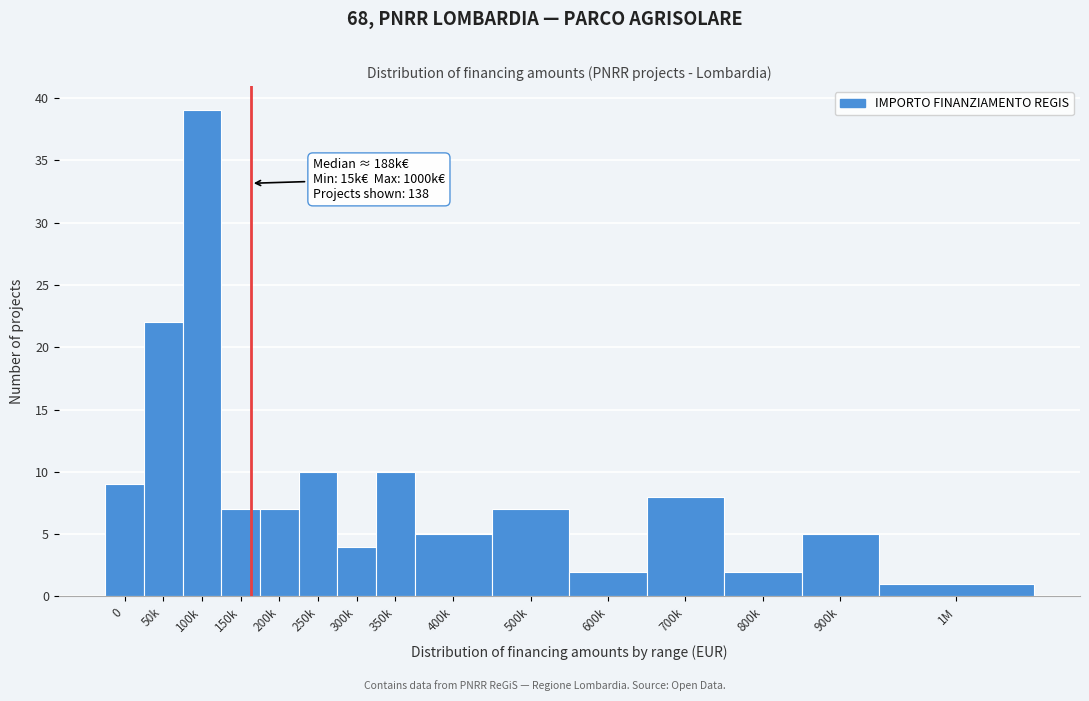

Reading right to left, extract all data points from this chart.

1M=1	900k=5	800k=2	700k=8	600k=2	500k=7	400k=5	350k=10	300k=4	250k=10	200k=7	150k=7	100k=39	50k=22	0=9